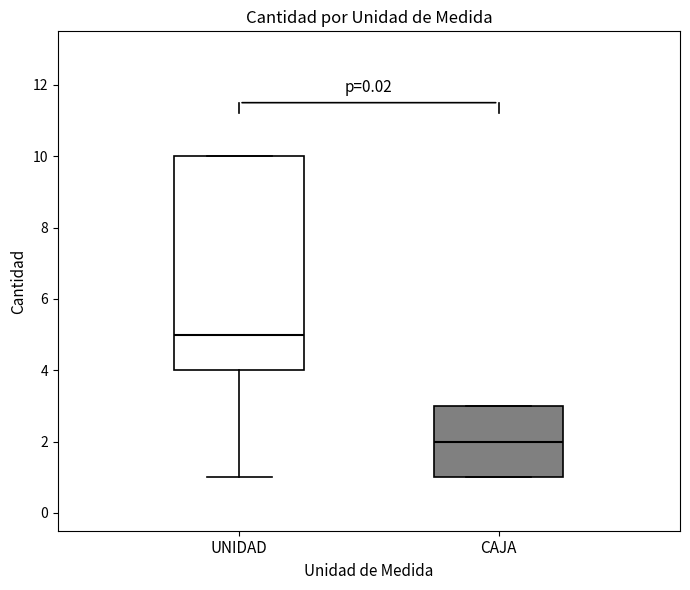

Comparing the boxes themselves (not the whiskers), which one is the tallest?

UNIDAD